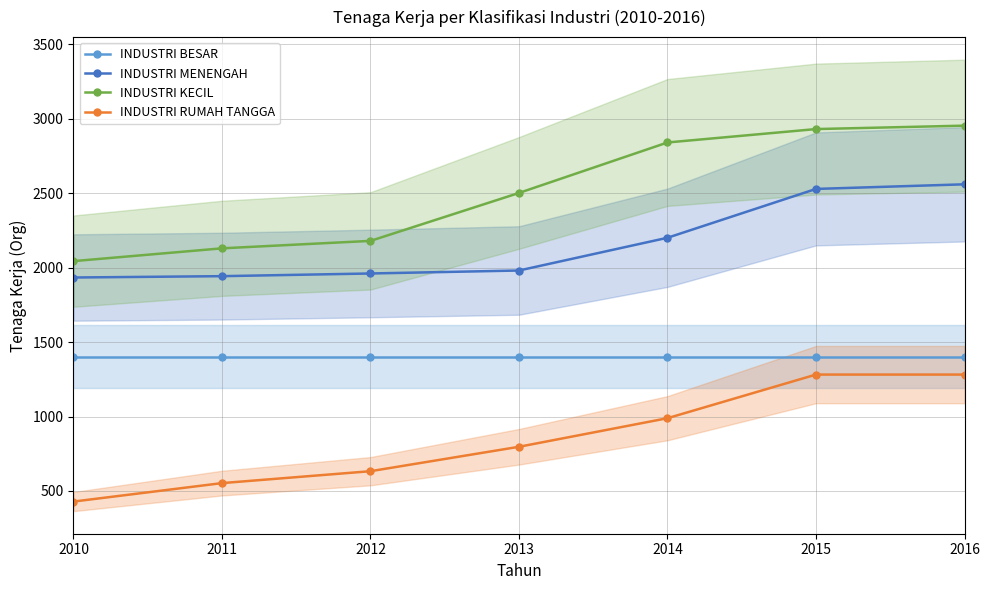

List the series in order of their peak value, lowest first.

INDUSTRI RUMAH TANGGA, INDUSTRI BESAR, INDUSTRI MENENGAH, INDUSTRI KECIL